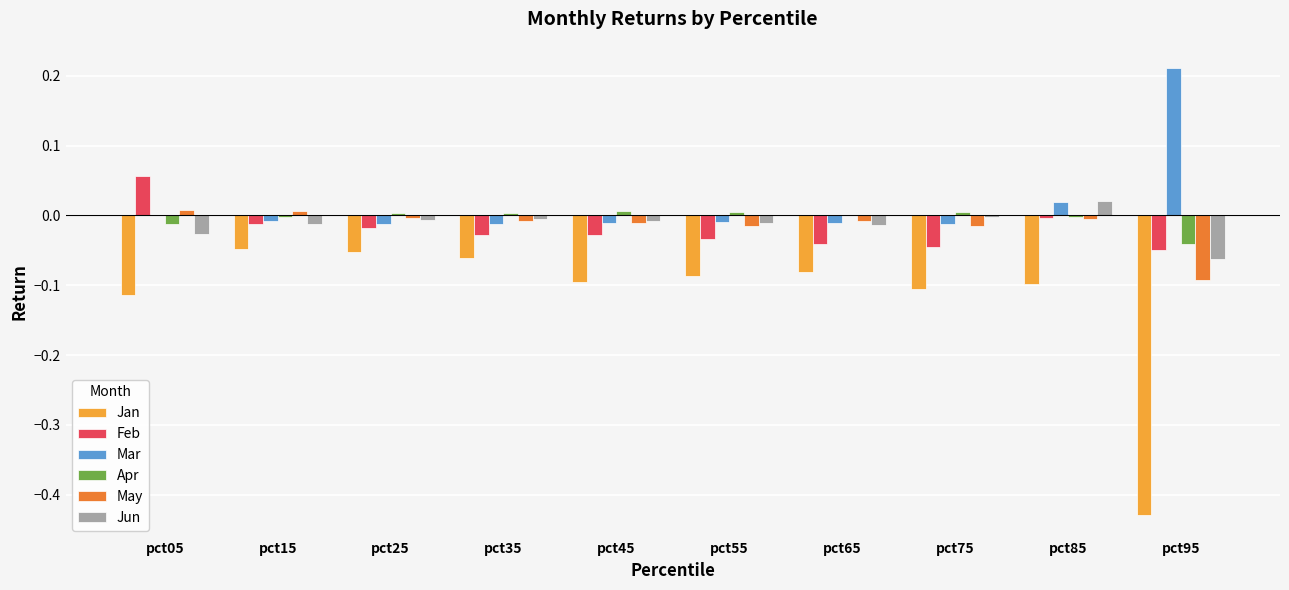

The Feb series shows -0.1 at pct95. True or false?

True